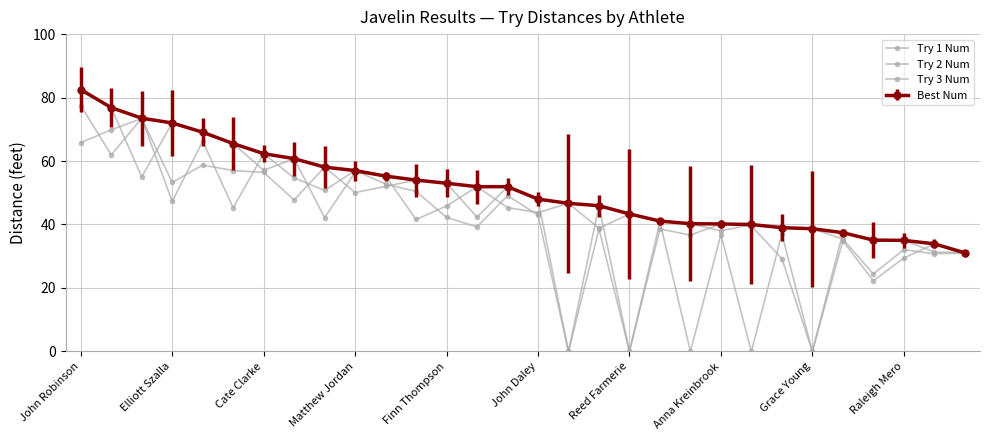

How many data points in Best Num are above 51?

15